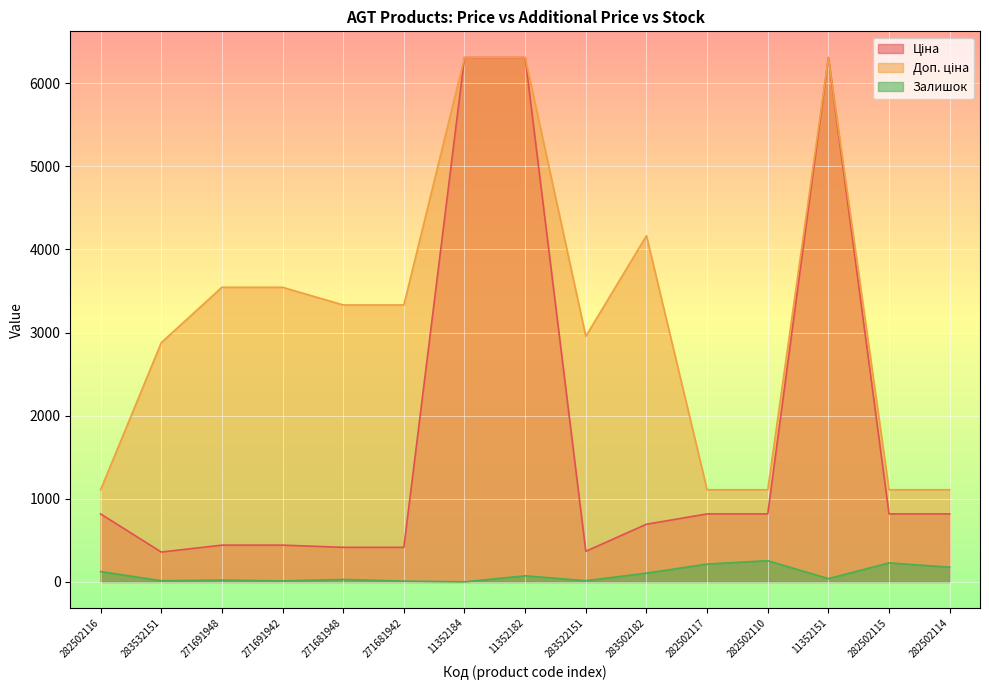

True or false: Залишок and Доп. ціна intersect in this chart.

False